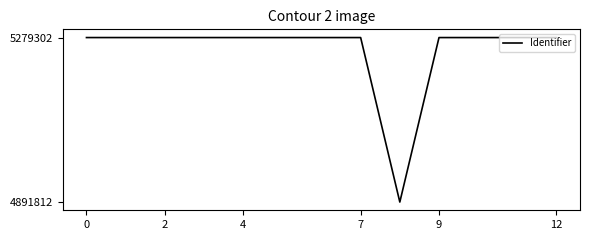

Does the chart display data point markers on the line(s)?

No